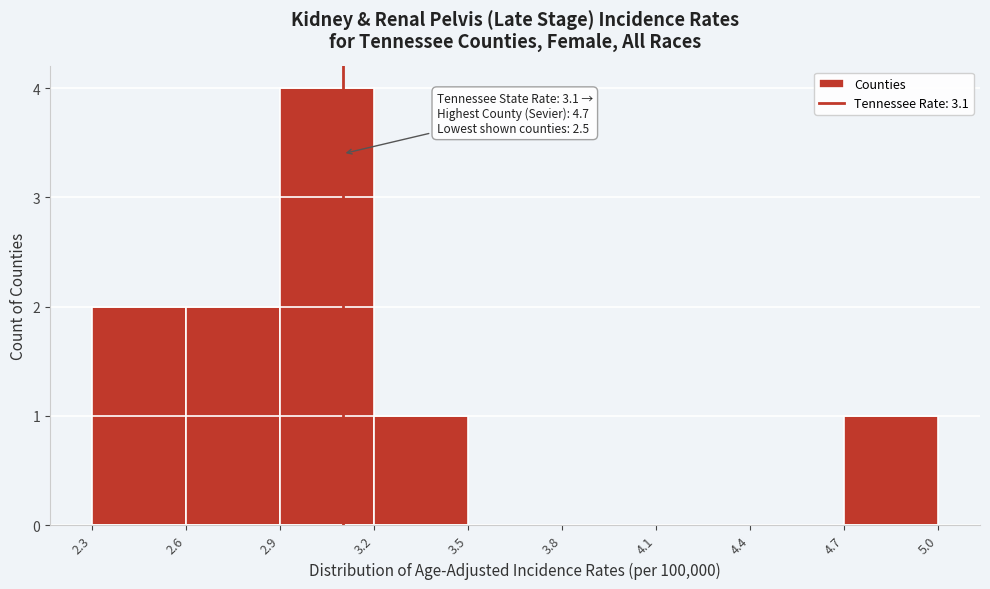

Over which range of the x-axis is the bar tallest?

2.9 to 3.2